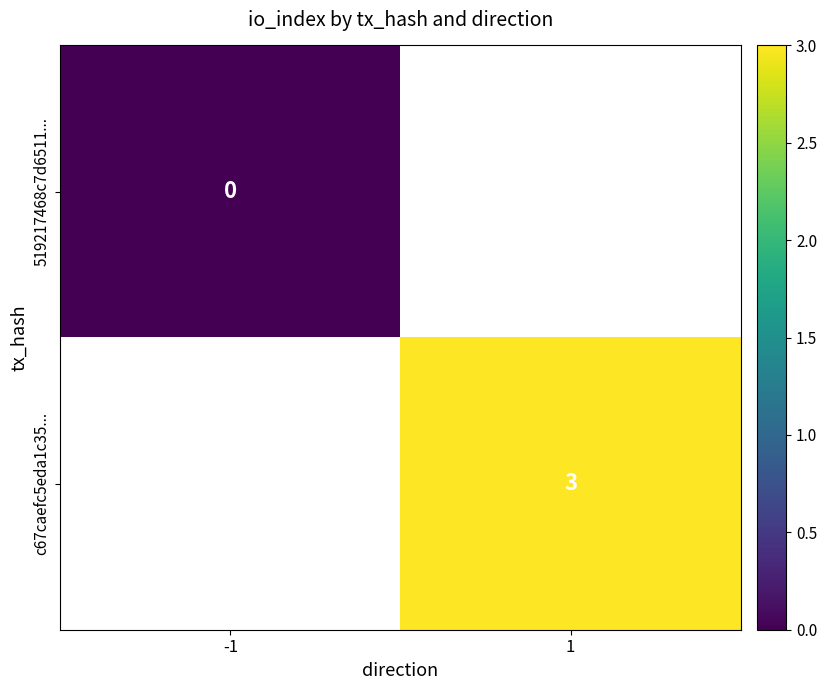

How many series are shown in this chart?

2